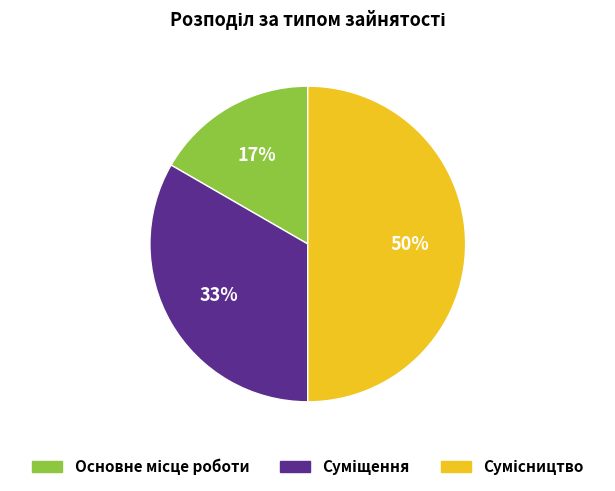

To the nearest percent, what is the difference between the largest and smallest slice percentages?

33%